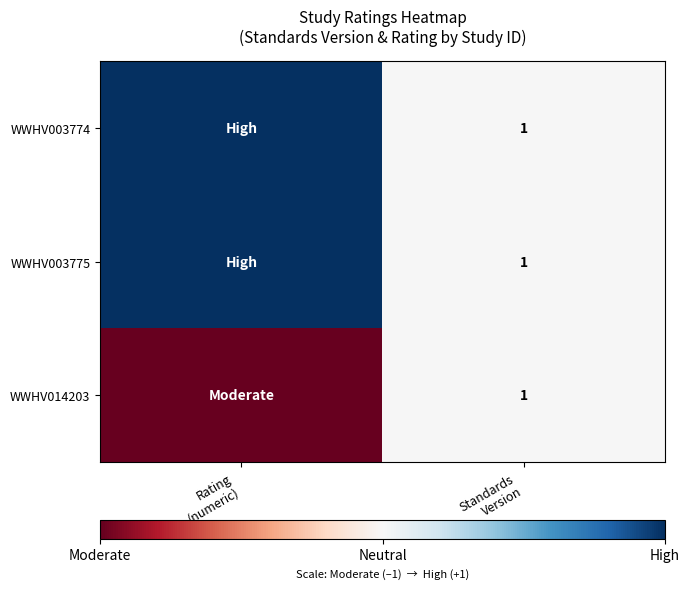

List the labels in order of WWHV014203 value, smallest first.

Rating (numeric), Standards Version